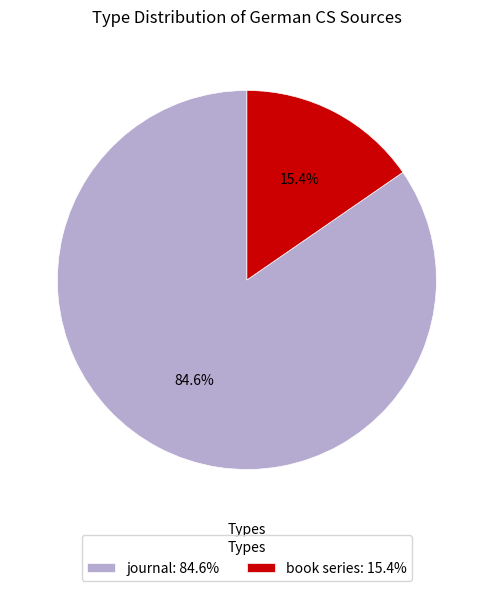

To the nearest percent, what is the average slice percentage?

50%